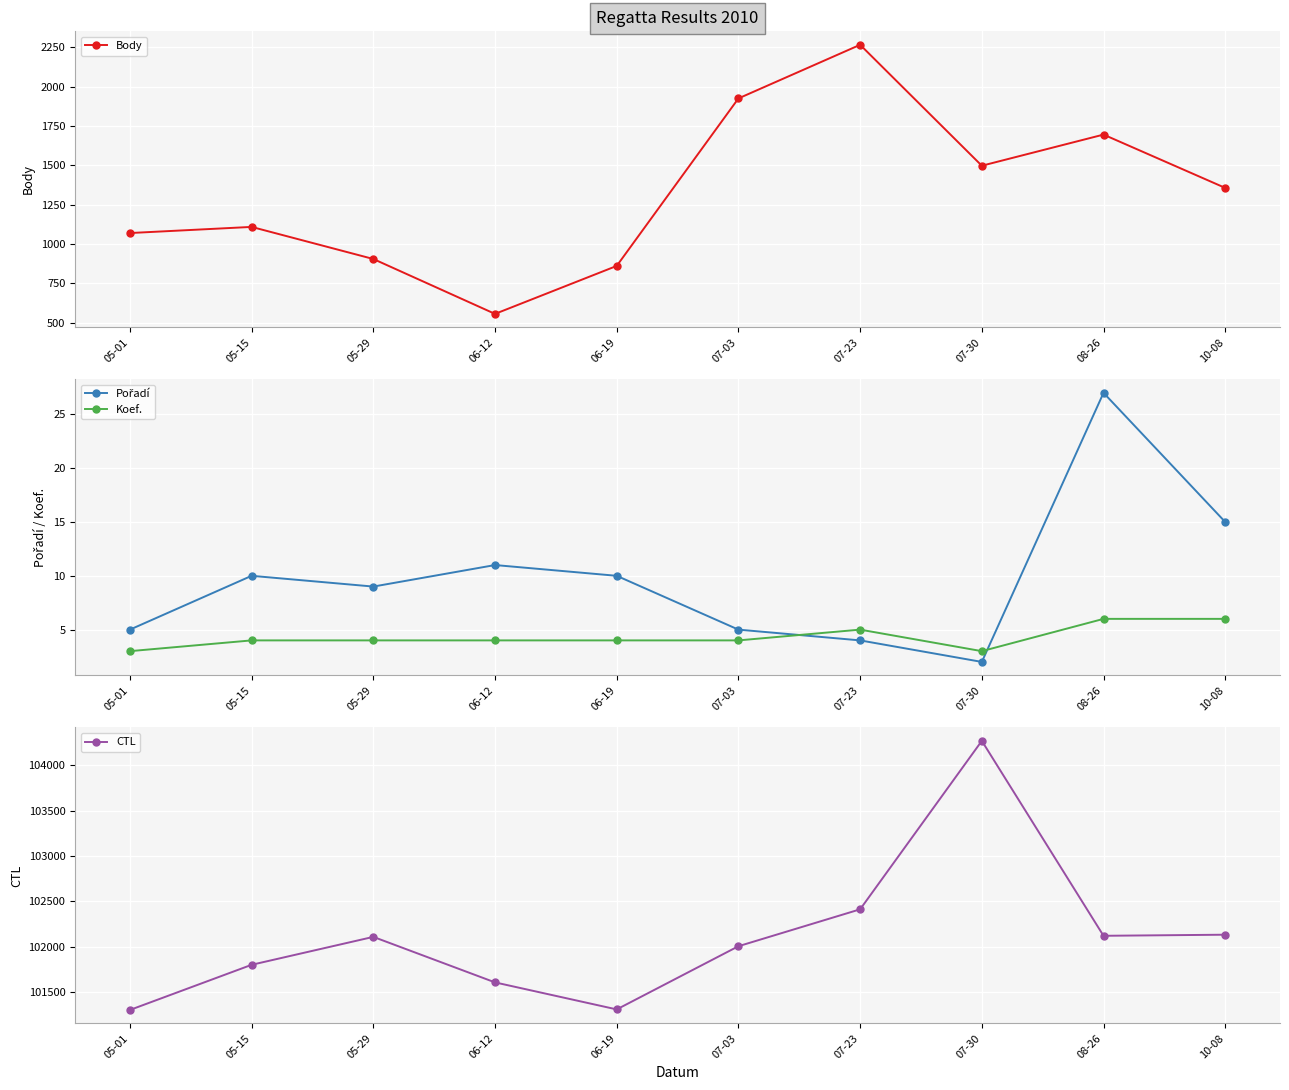

Read the Body value at 10-08, to the nearest 50.

1350